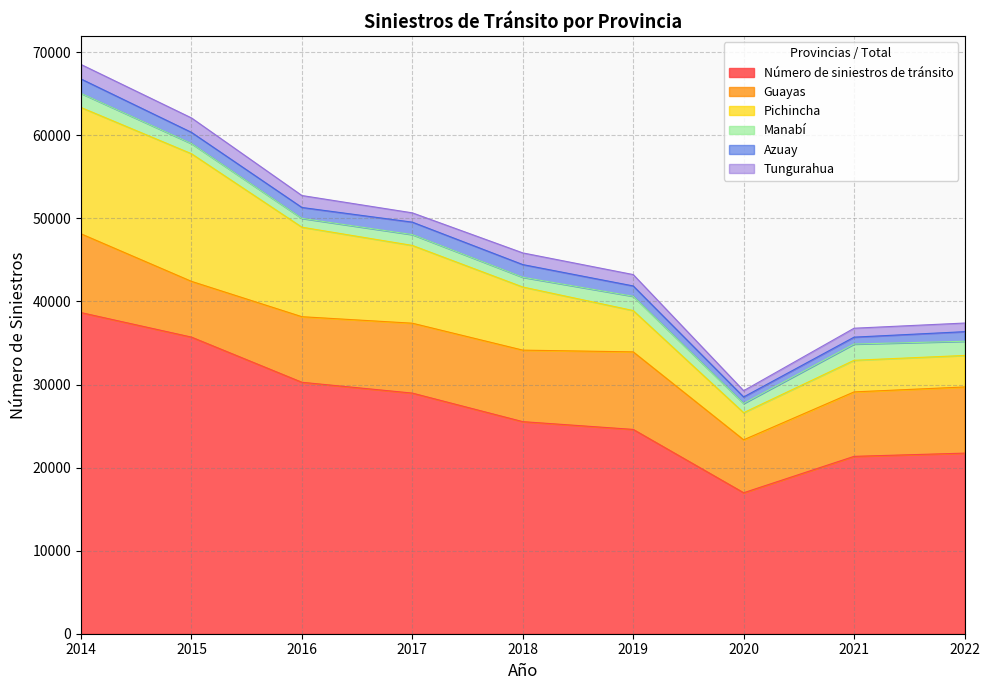

At which category does Guayas reach its first local valley?

2015